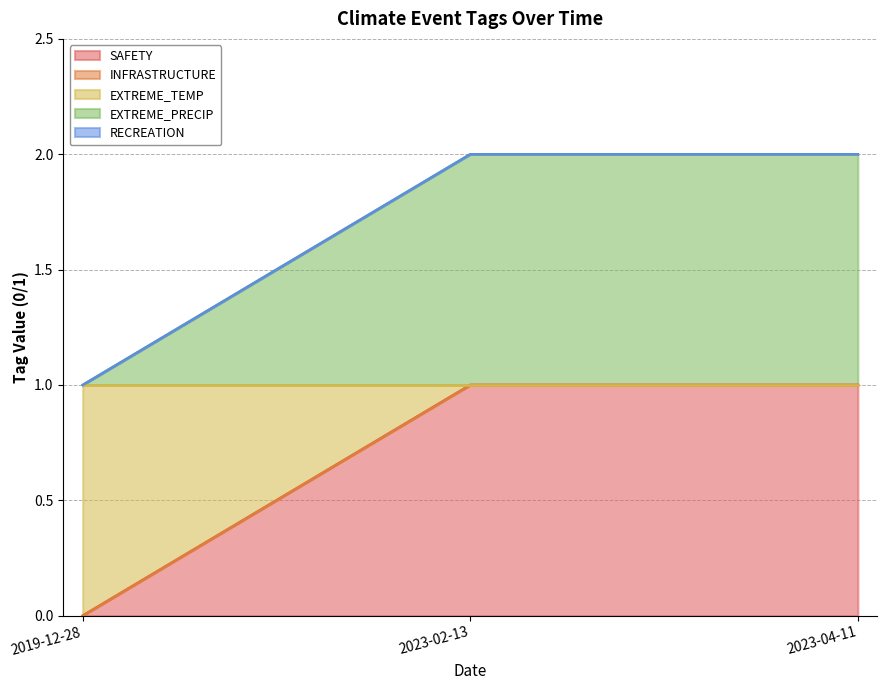

At how many categories does at least one series exceed 1?

2